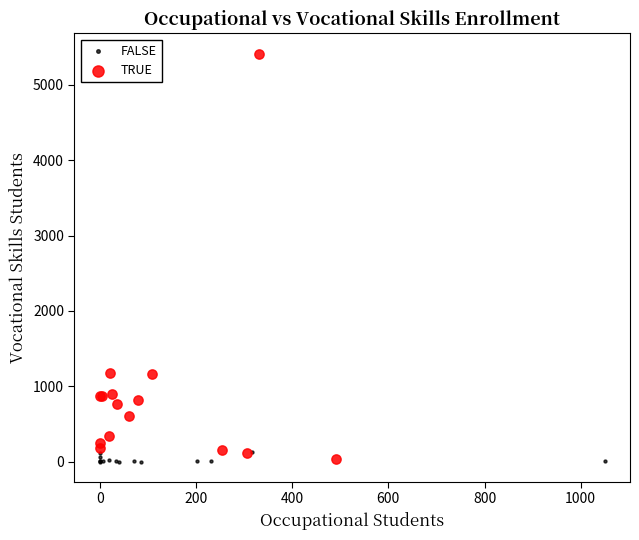

Which series contains the highest Y value?

TRUE